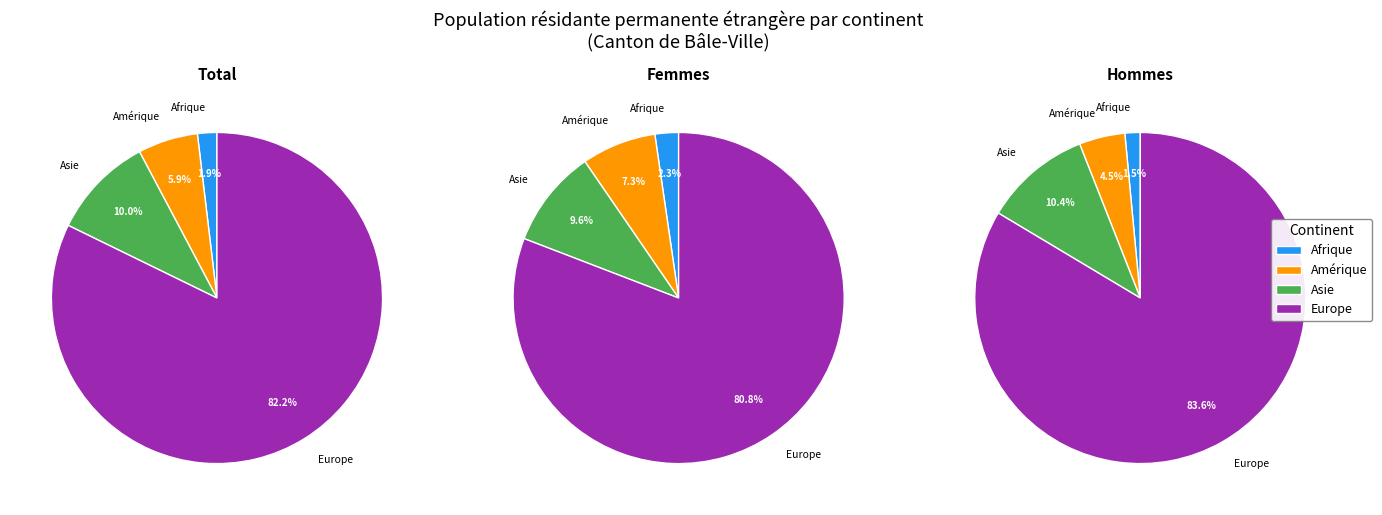

To the nearest percent, what portion does 0 represent?

2%